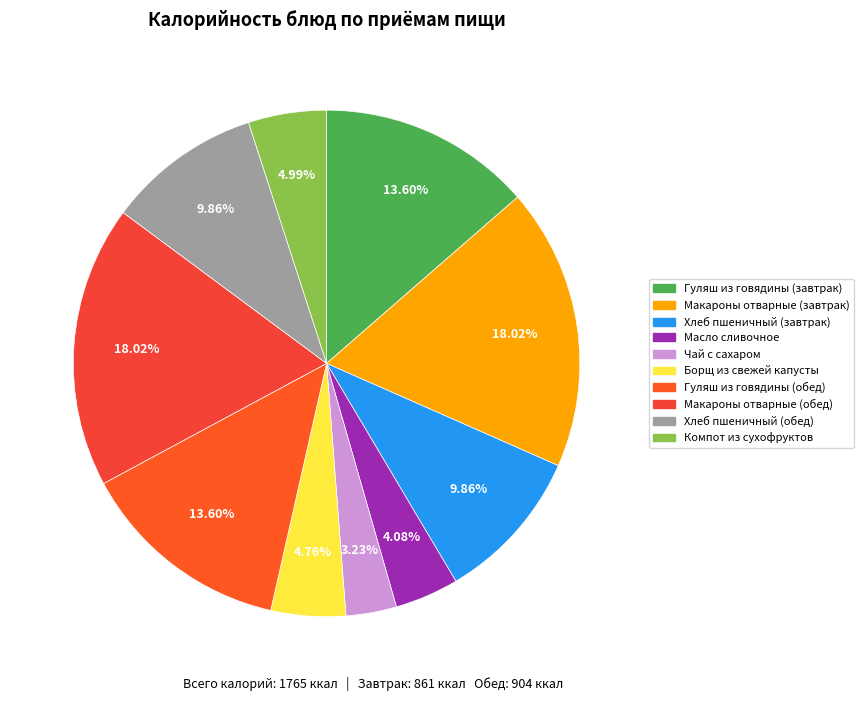

How many segments does this pie chart have?

10